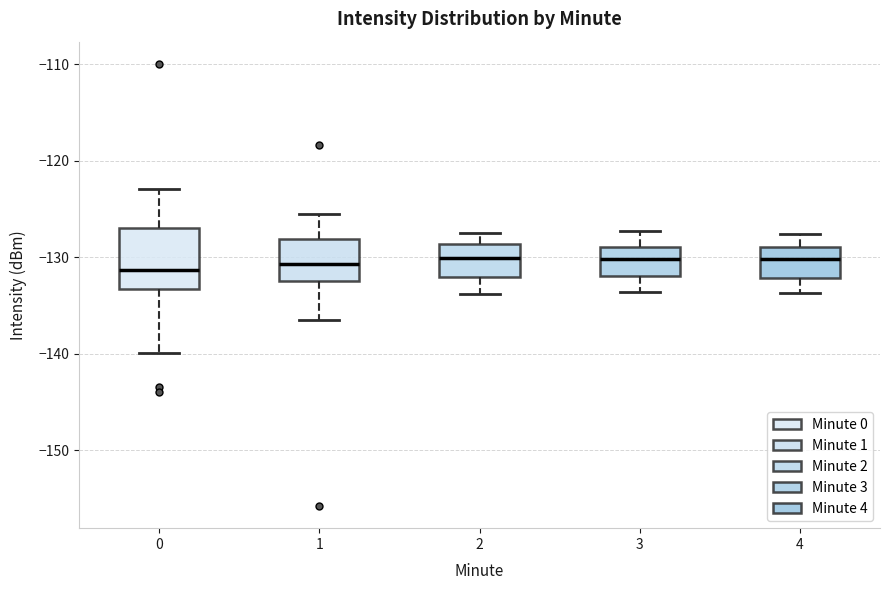

Reading left to right, transcribe this box plot: for each box, give where its median line is, the range the box spans, and where its two whiskers end, as read against the y-axis. The values are not printed on the chart, so give them approximately, as read against the axis.

0: median -131, box -133 to -127, whiskers -140 to -123
1: median -131, box -132 to -128, whiskers -137 to -125
2: median -130, box -132 to -129, whiskers -134 to -127
3: median -130, box -132 to -129, whiskers -134 to -127
4: median -130, box -132 to -129, whiskers -134 to -128